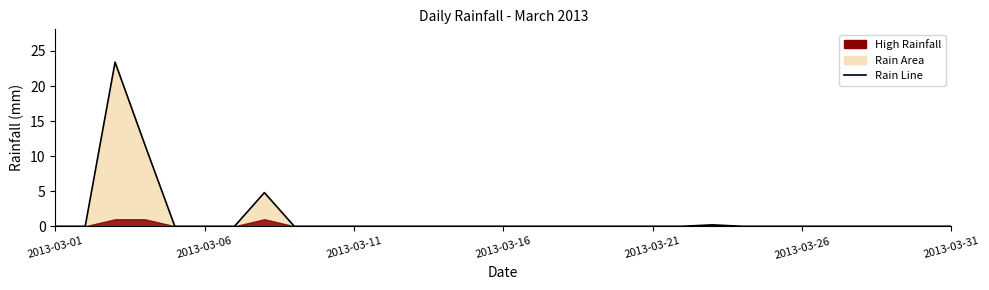

Reading left to right, transcribe all the data shown in this chart.

0.0	0.0	23.4	11.6	0.0	0.0	0.0	4.8	0.0	0.0	0.0	0.0	0.0	0.0	0.0	0.0	0.0	0.0	0.0	0.0	0.0	0.0	0.2	0.0	0.0	0.0	0.0	0.0	0.0	0.0	0.0